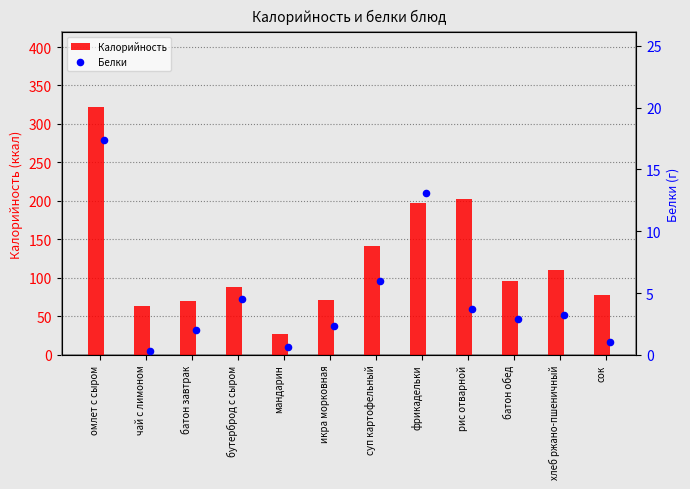

Which series has the largest total across all categories?

Калорийность